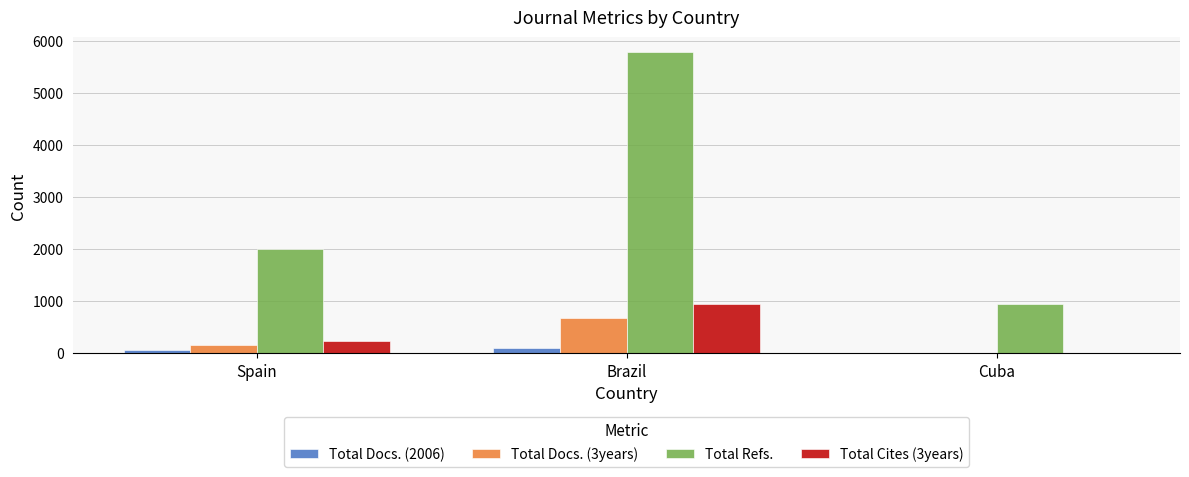

True or false: Total Refs. has a value of 490 at Spain.

False